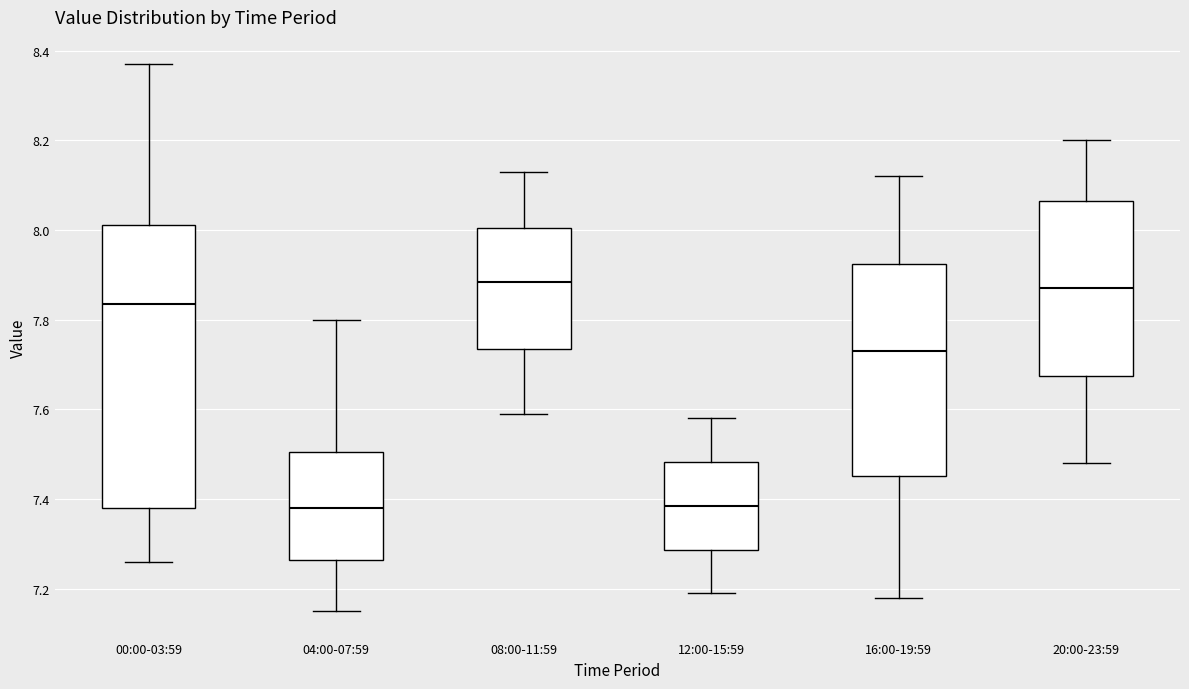

Reading left to right, transcribe this box plot: for each box, give where its median line is, the range the box spans, and where its two whiskers end, as read against the y-axis. The values are not printed on the chart, so give them approximately, as read against the axis.

00:00-03:59: median 7.84, box 7.38 to 8.02, whiskers 7.26 to 8.38
04:00-07:59: median 7.38, box 7.26 to 7.50, whiskers 7.16 to 7.80
08:00-11:59: median 7.88, box 7.74 to 8.00, whiskers 7.60 to 8.14
12:00-15:59: median 7.38, box 7.28 to 7.48, whiskers 7.20 to 7.58
16:00-19:59: median 7.74, box 7.46 to 7.92, whiskers 7.18 to 8.12
20:00-23:59: median 7.88, box 7.68 to 8.06, whiskers 7.48 to 8.20